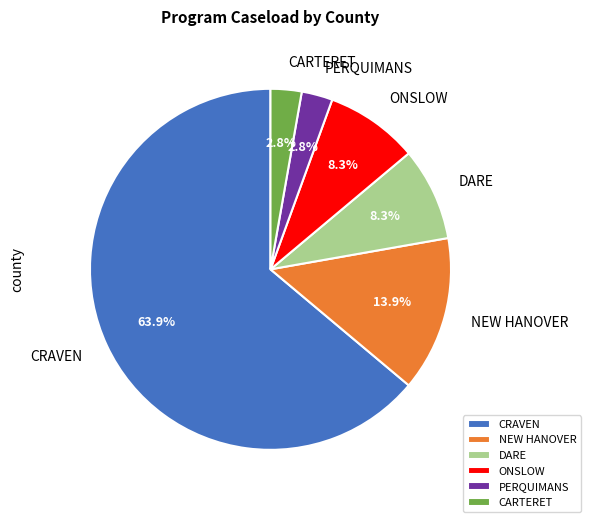

What is the largest slice in the pie chart?

CRAVEN